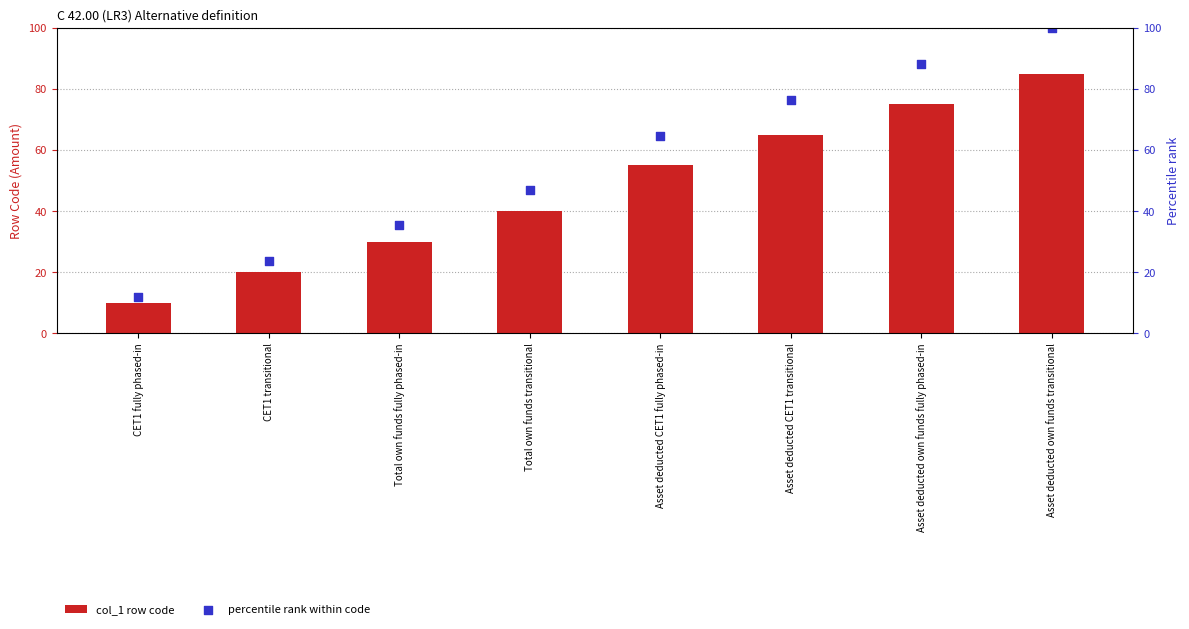

Which series reaches the maximum Y coordinate?

percentile rank within code